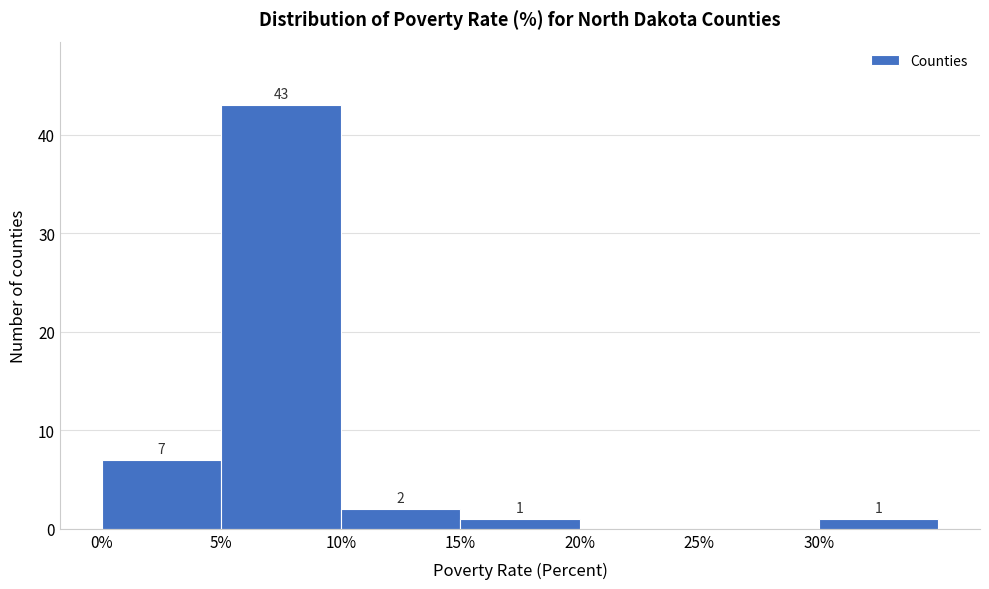

Over which range of the x-axis is the bar tallest?

5 to 10